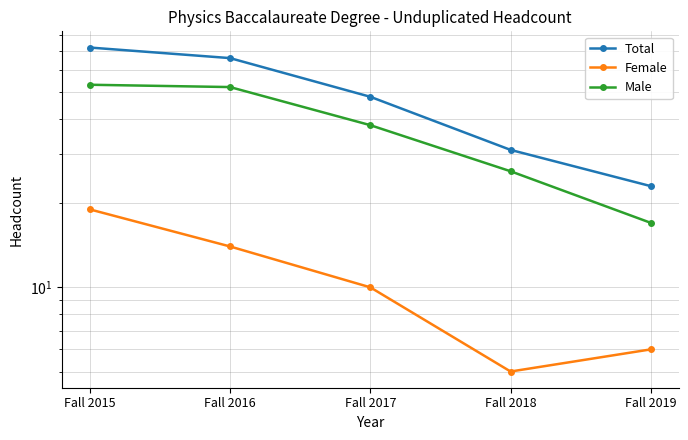

How many data points does each series have?

5